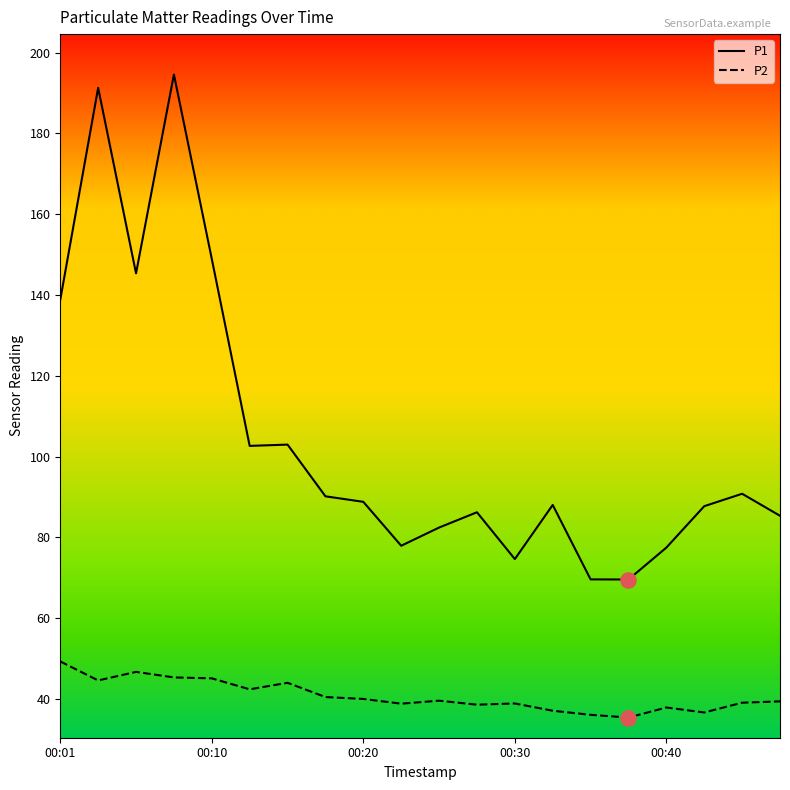

Which series has the widest spread of values?

P1